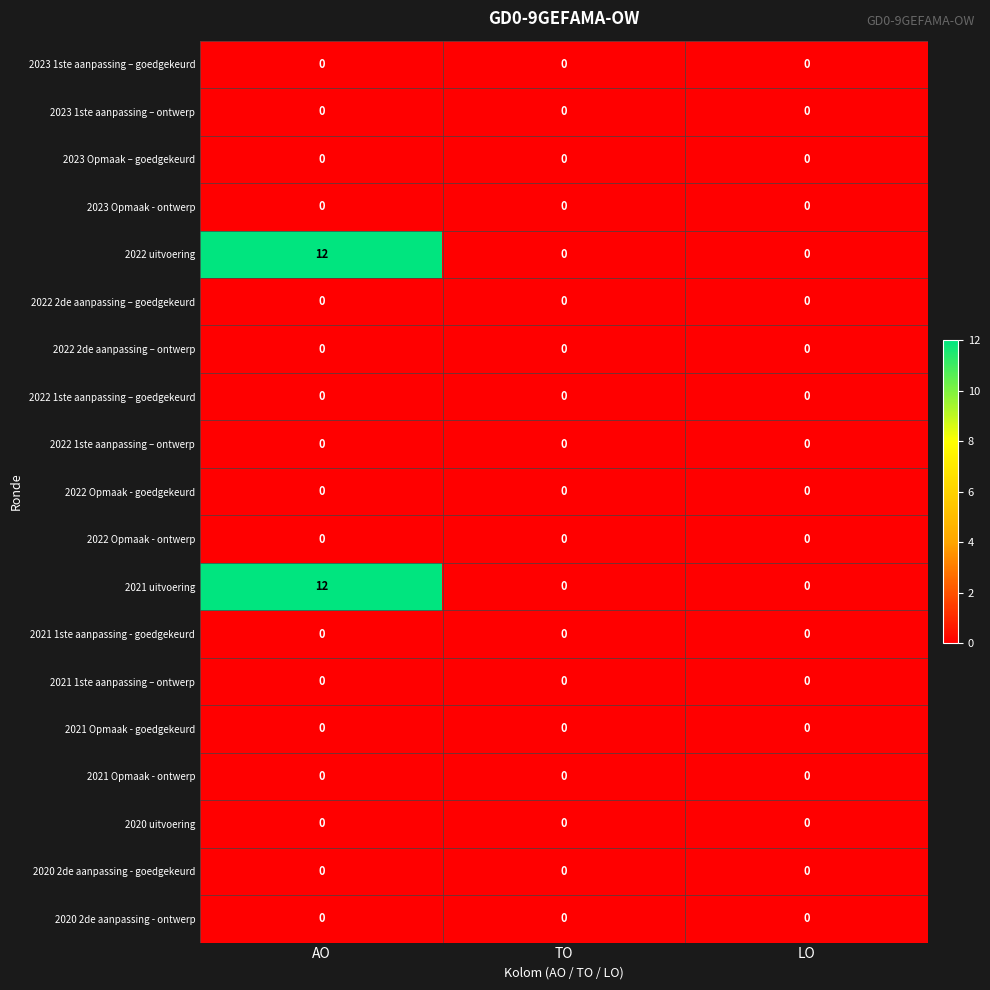

Which category has the highest value in the 2022 uitvoering series?

AO